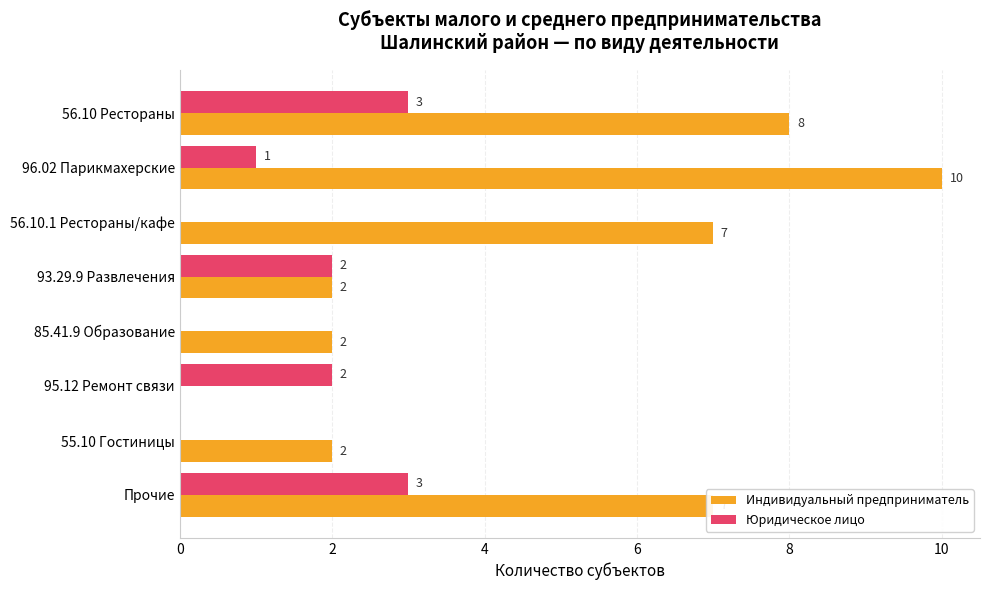

True or false: Юридическое лицо has a value of 4 at 56.10 Рестораны.

False